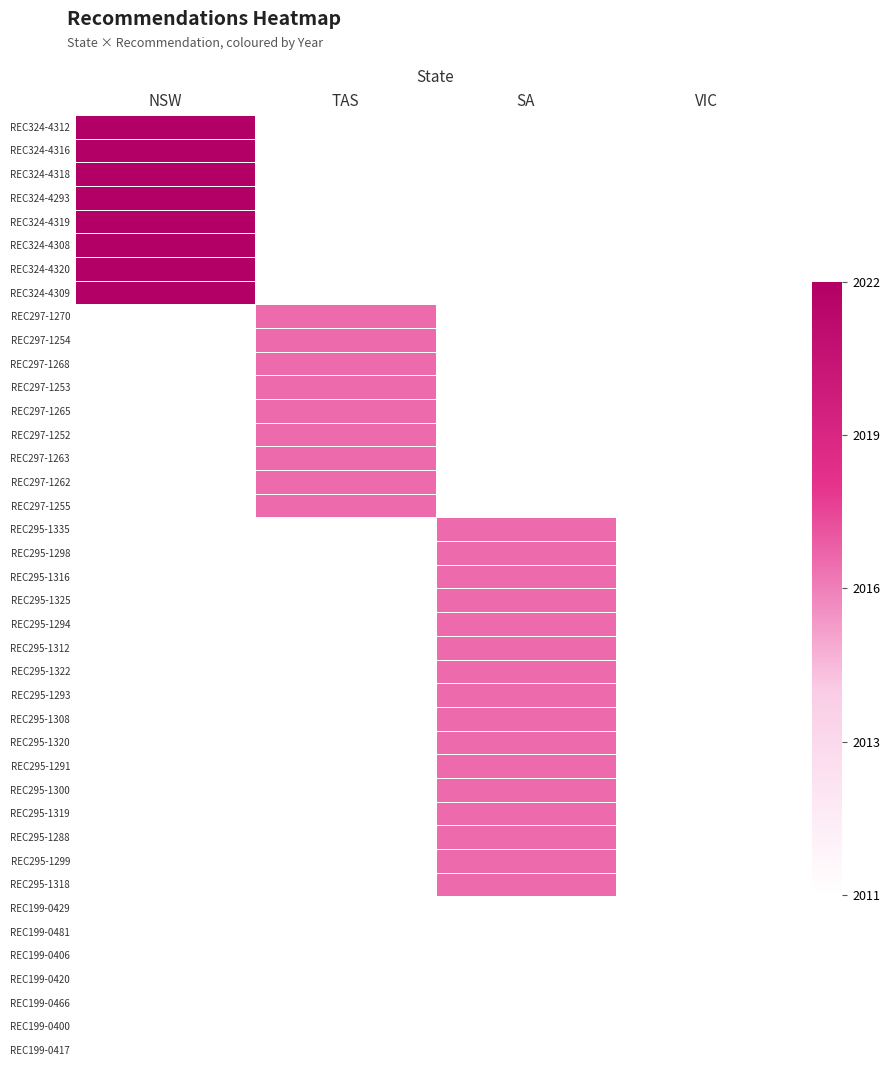

Is the value of REC295-1320 at TAS greater than the value of REC199-0420 at SA?

No